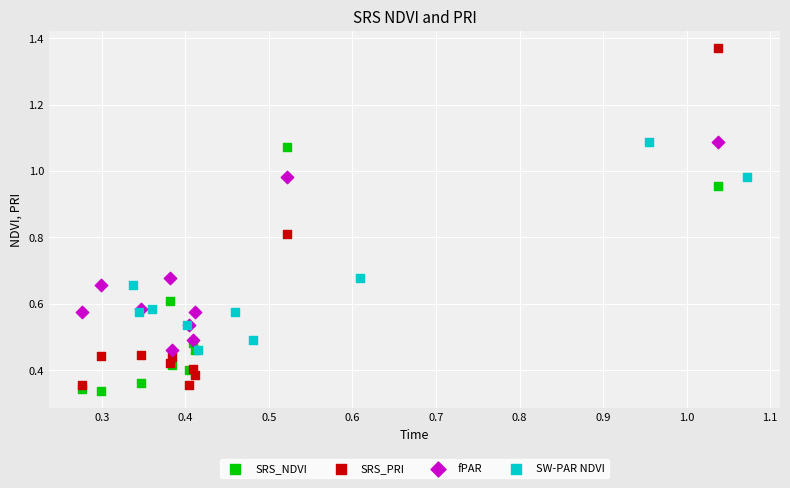

Which series has the widest spread of Y values?

SRS_PRI